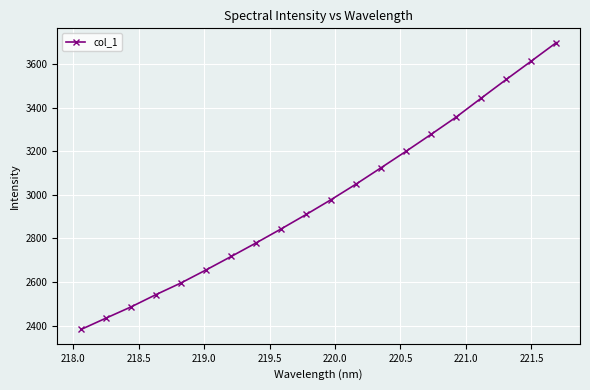

Reading left to right, transcribe all the data shown in this chart.

2382.4	2434.6	2486.1	2542.7	2596.2	2655.9	2717.4	2780.0	2844.2	2910.4	2978.7	3050.3	3125.3	3201.0	3278.5	3357.7	3444.4	3530.1	3614.2	3699.0